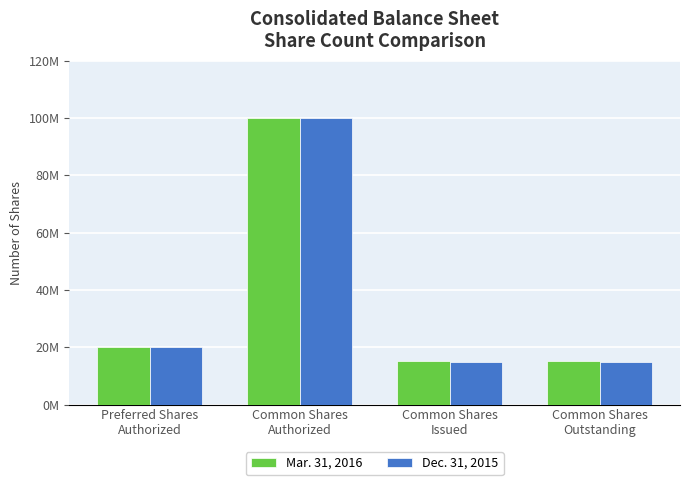

Rank the series at Common Shares
Outstanding from lowest to highest value.

Dec. 31, 2015, Mar. 31, 2016